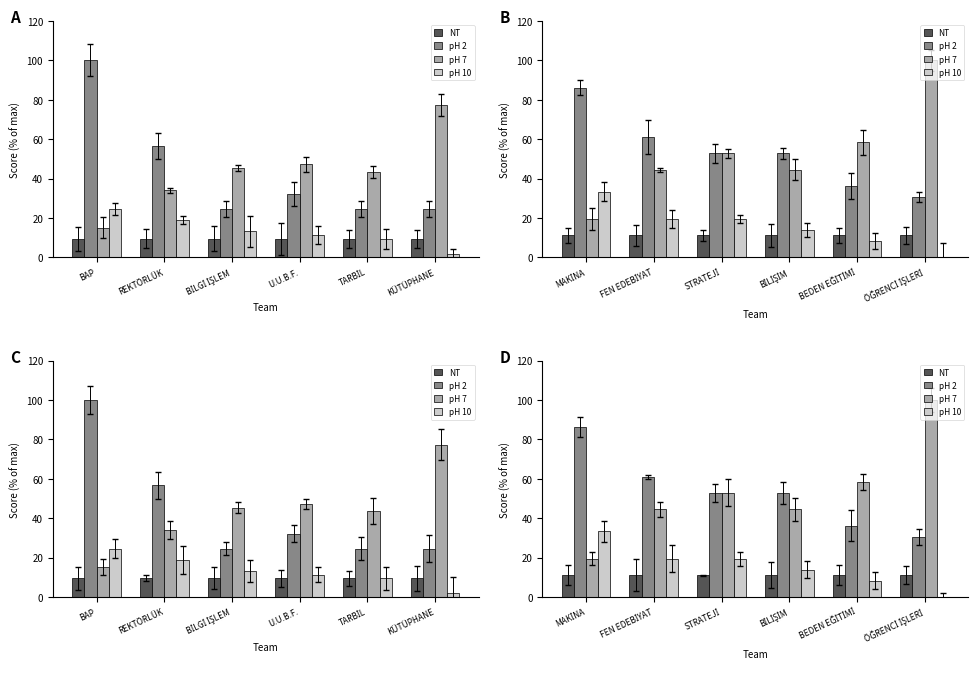

How many bars are there in total?

24